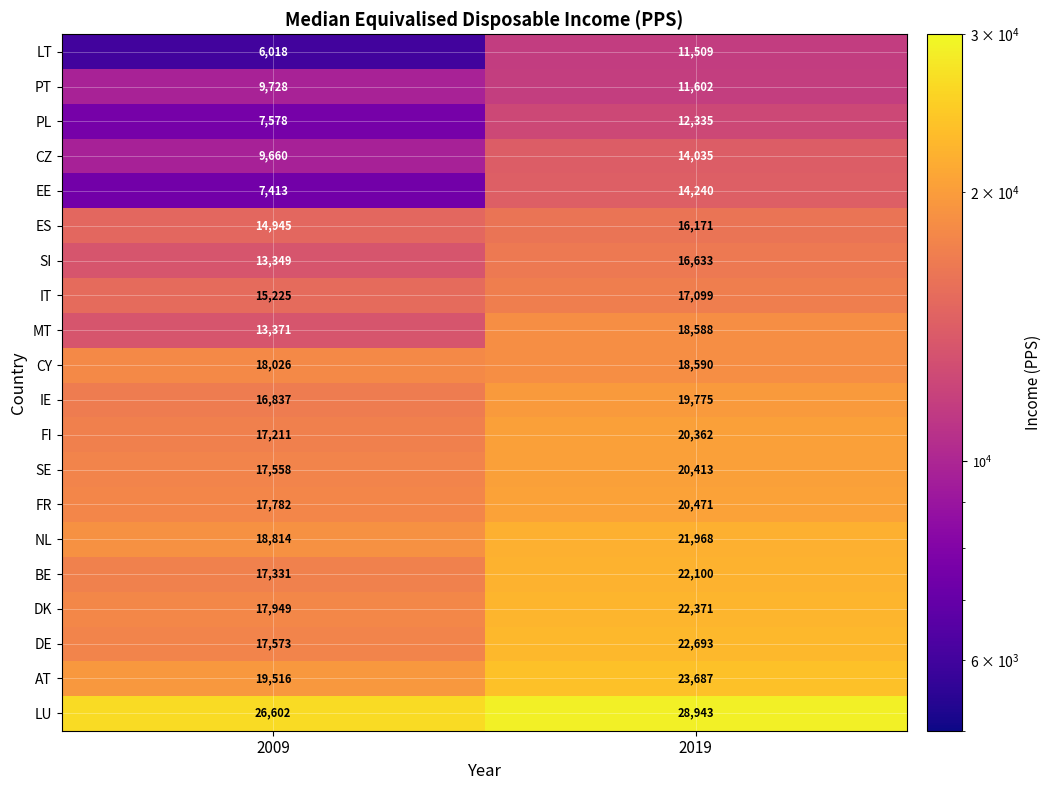

Between 2009 and 2019, which series saw the biggest shift?

EE